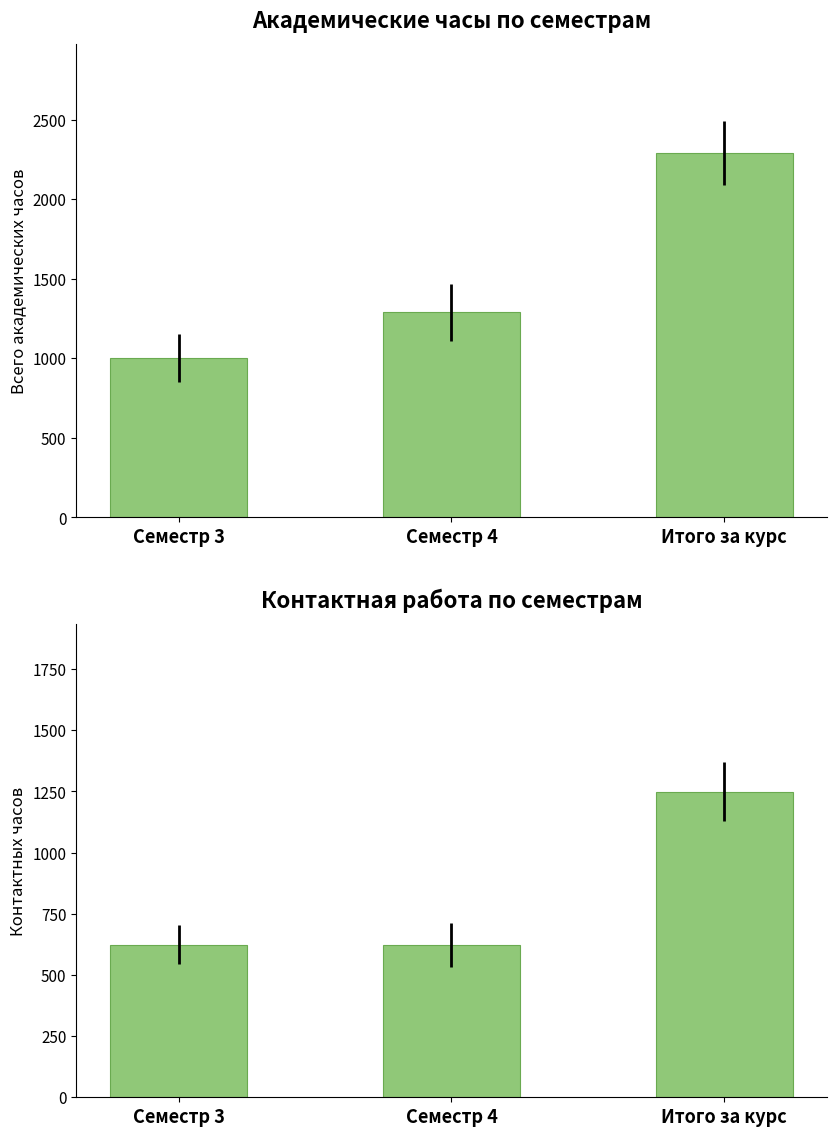

Which category has the highest value in the Контактных часов series?

Итого за курс